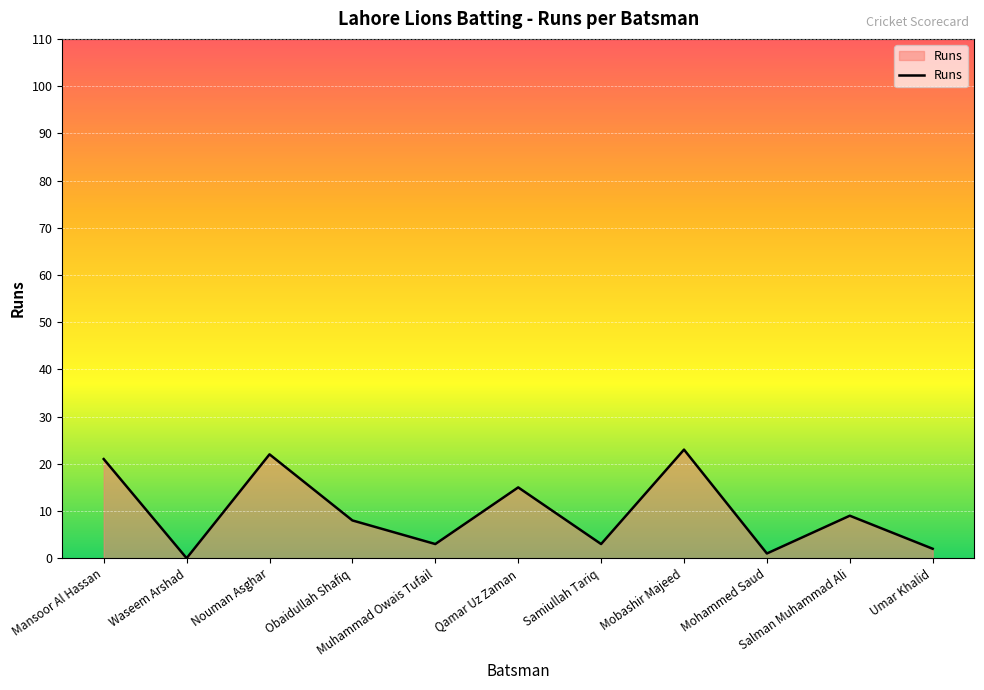

What is the greatest value displayed?

23